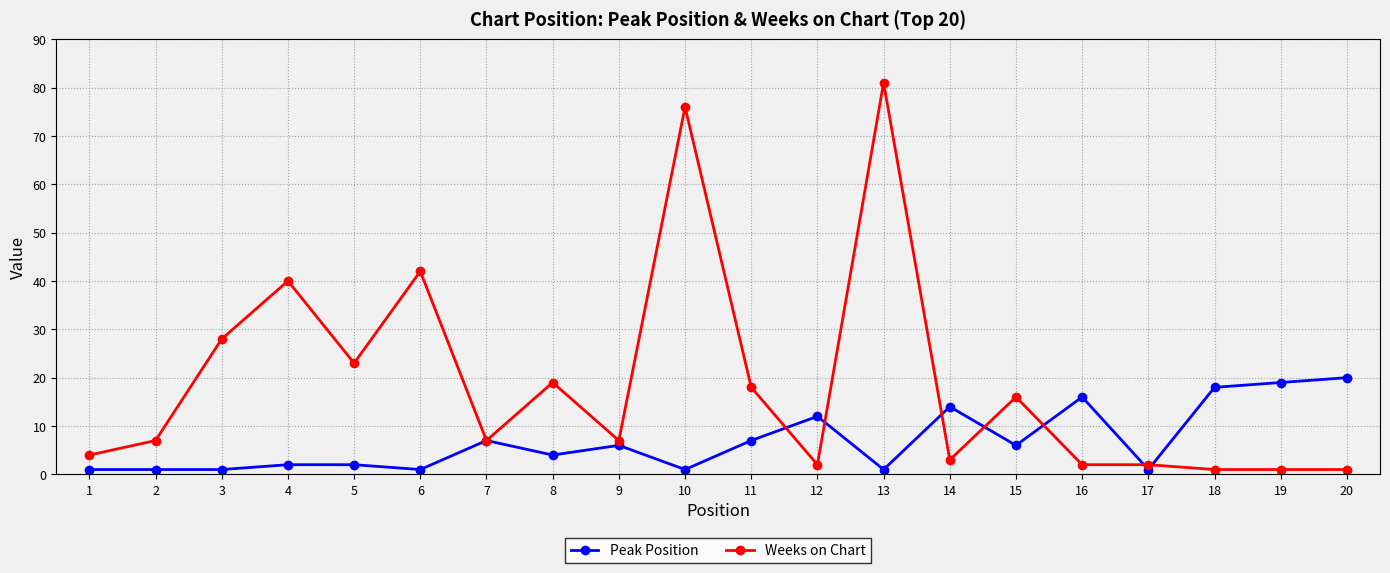

What is the value of the Peak Position point at the 10th from the left?

1